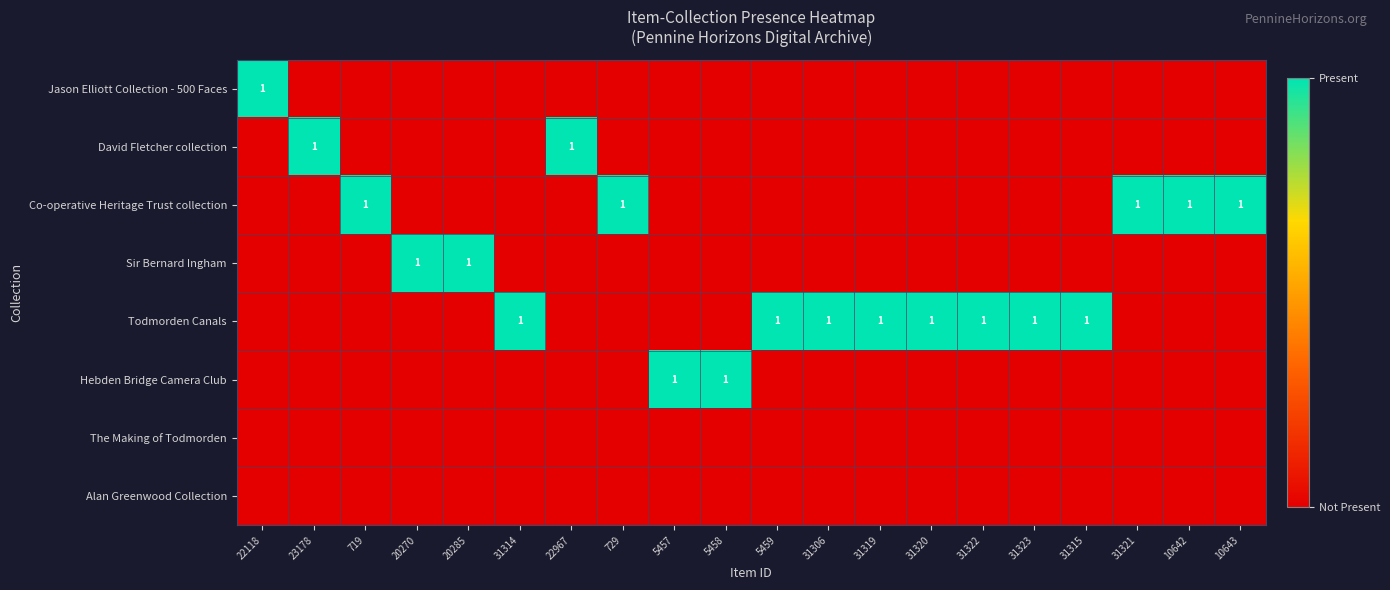

Which has a higher value, 10642 or 5458?

10642